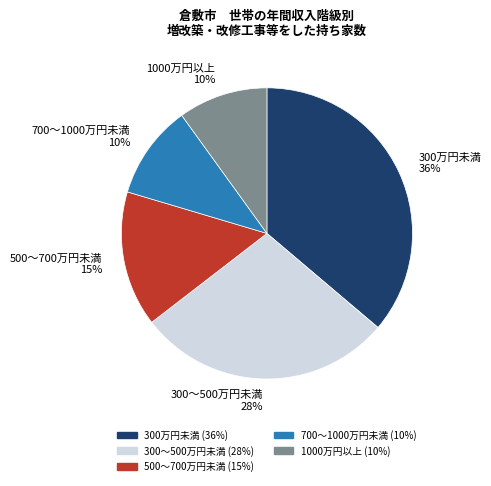

How many segments does this pie chart have?

5